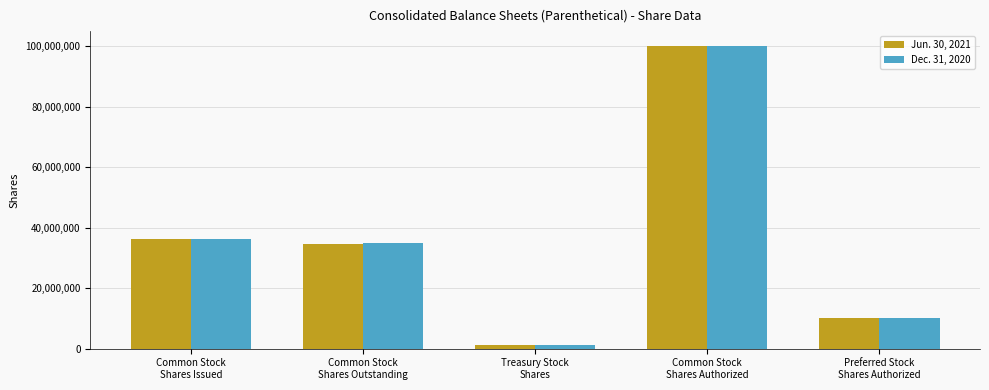

Reading right to left, extract all data points from this chart.

Jun. 30, 2021: Preferred Stock
Shares Authorized=10000000	Common Stock
Shares Authorized=100000000	Treasury Stock
Shares=1211399	Common Stock
Shares Outstanding=34767899	Common Stock
Shares Issued=36204189
Dec. 31, 2020: Preferred Stock
Shares Authorized=10000000	Common Stock
Shares Authorized=100000000	Treasury Stock
Shares=1071220	Common Stock
Shares Outstanding=34791931	Common Stock
Shares Issued=36126698